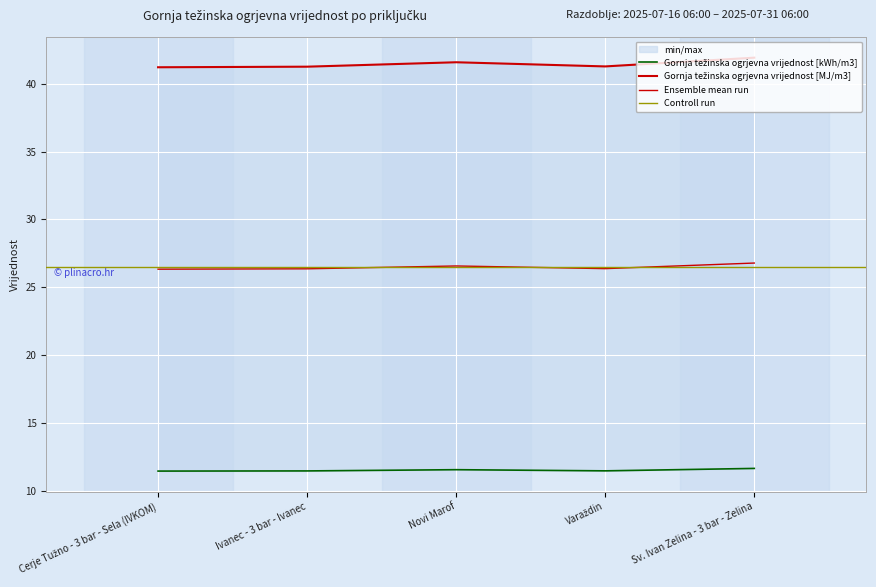

True or false: Gornja težinska ogrjevna vrijednost [MJ/m3] has a value of 41.2 at Cerje Tužno - 3 bar - Sela (IVKOM).

True